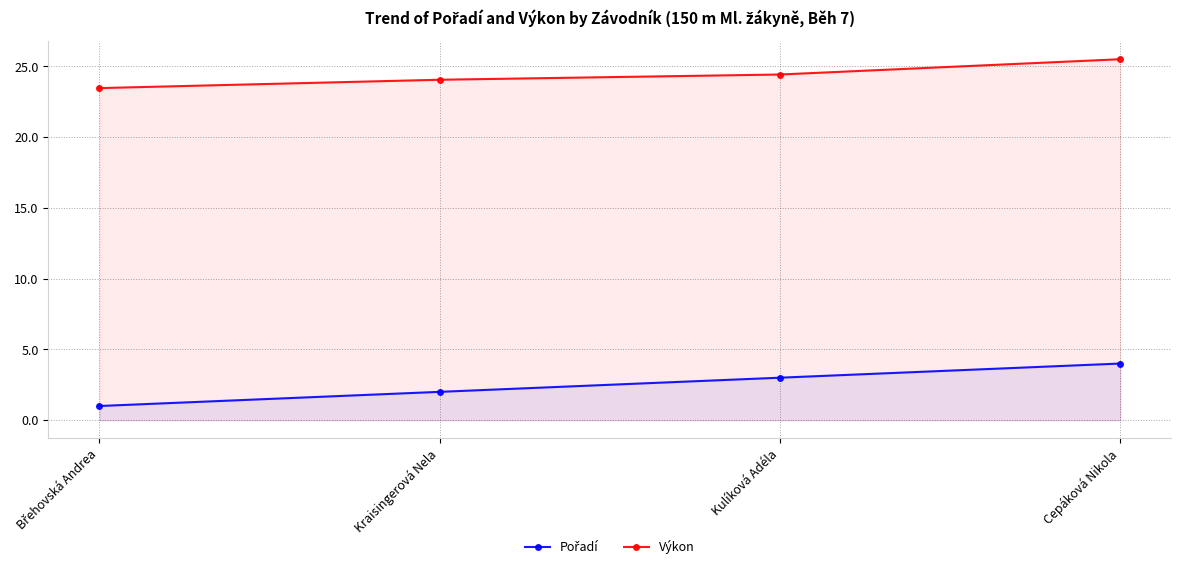

Reading left to right, what are all the values shown in this chart?

Pořadí: 1.0	2.0	3.0	4.0
Výkon: 23.5	24.1	24.4	25.5